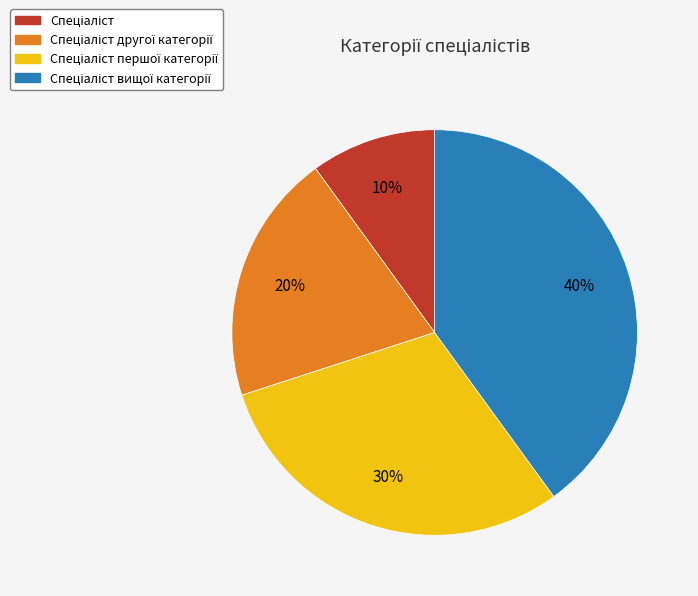

Is there a majority slice in this chart?

No